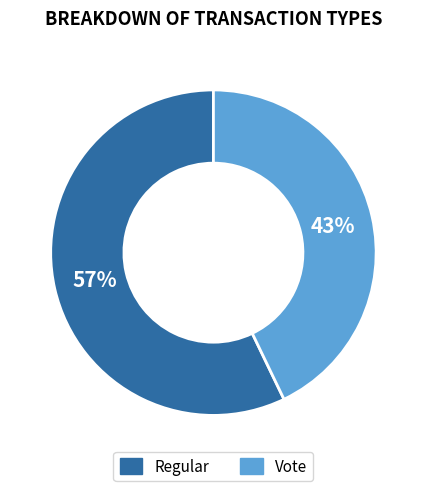

To the nearest percent, what percentage of the pie is Vote?

43%